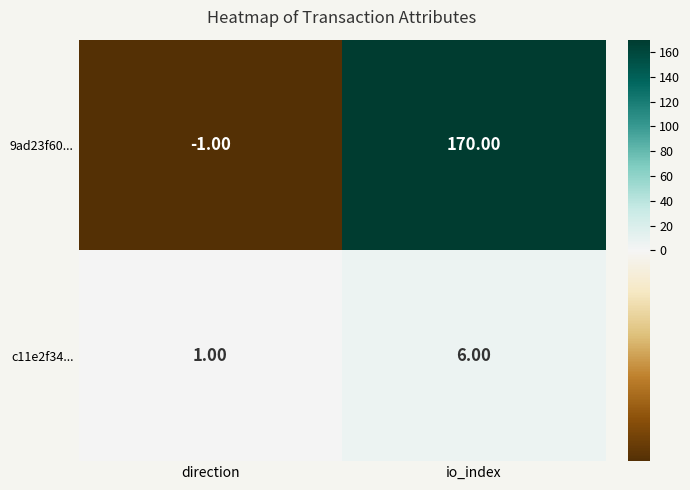

Which series has the largest range (max minus min)?

9ad23f60...